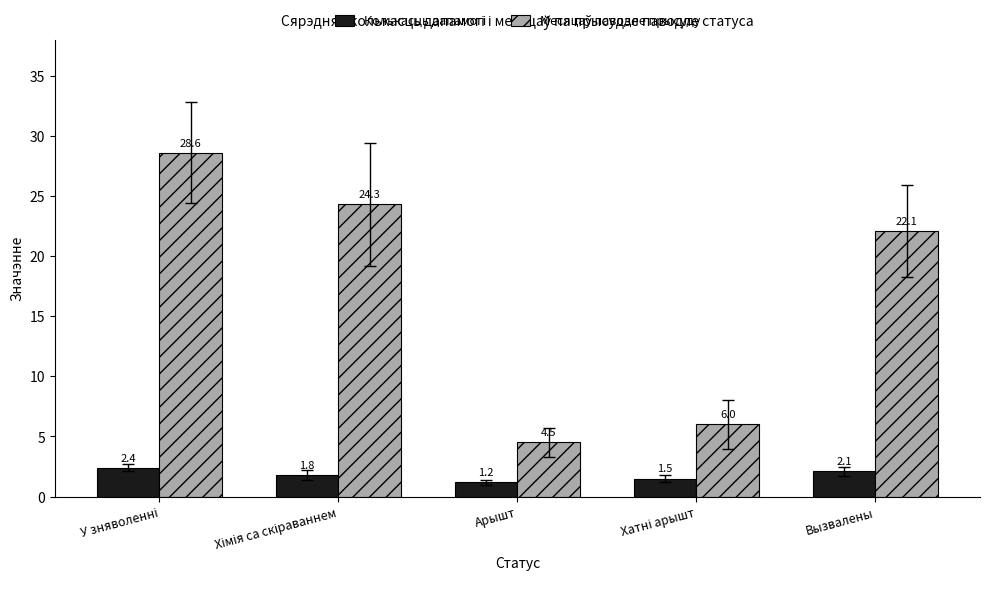

What is the minimum value shown in the chart?

1.2